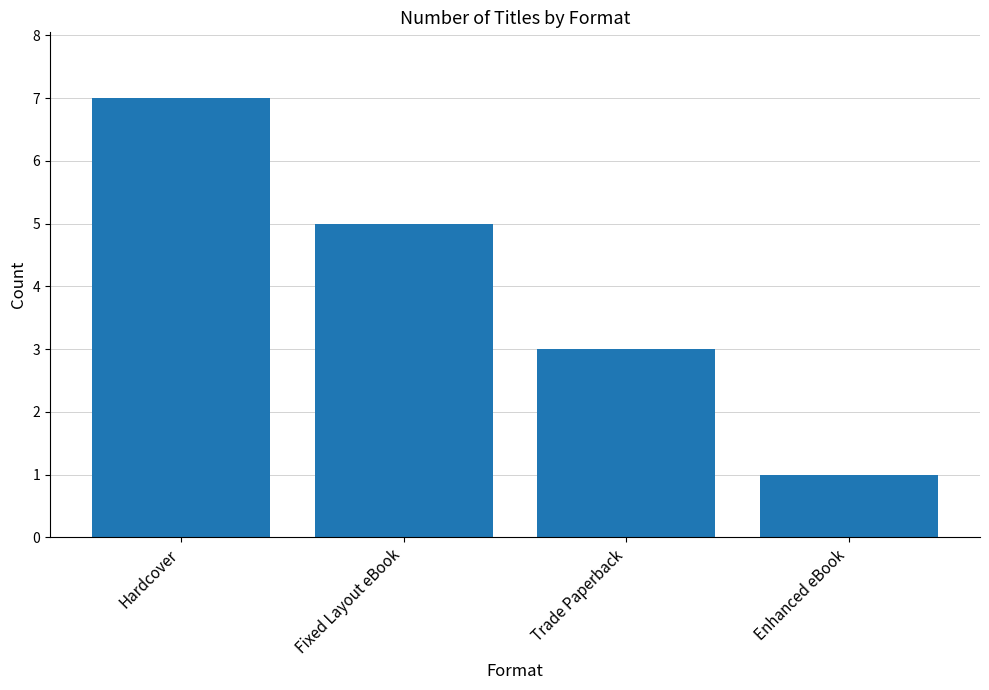

Reading right to left, transcribe all the data shown in this chart.

Enhanced eBook=1	Trade Paperback=3	Fixed Layout eBook=5	Hardcover=7